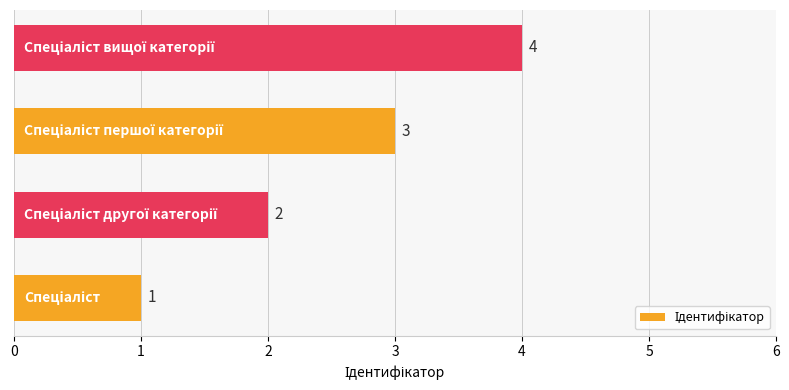

What is the difference between the maximum and minimum values?

3